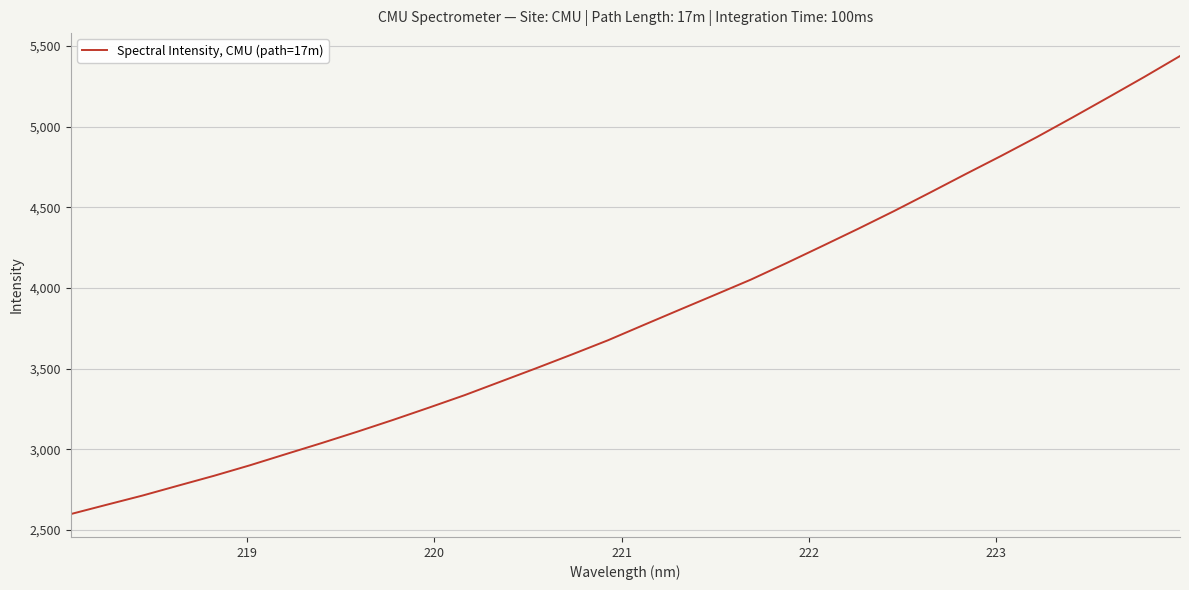

What is the greatest value displayed?

5436.9